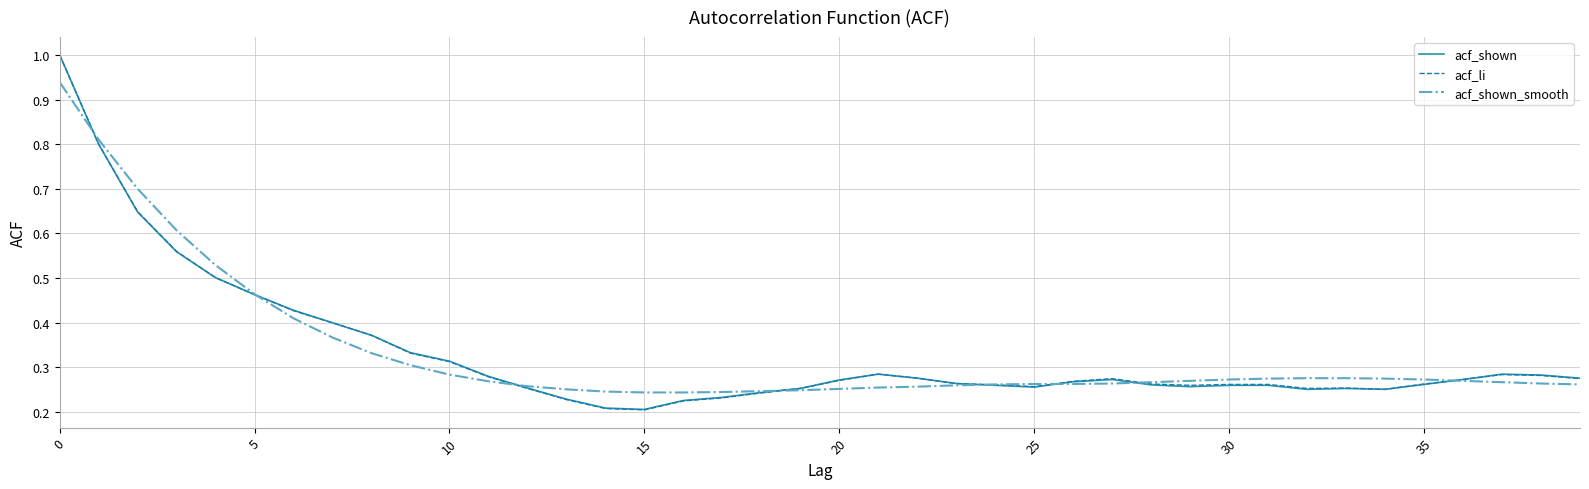

True or false: acf_li and acf_shown_smooth cross at least once.

True